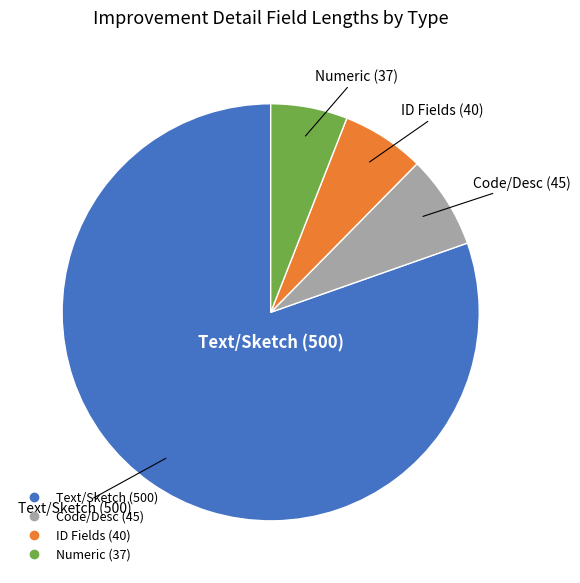

Does any single category account for the majority?

Yes